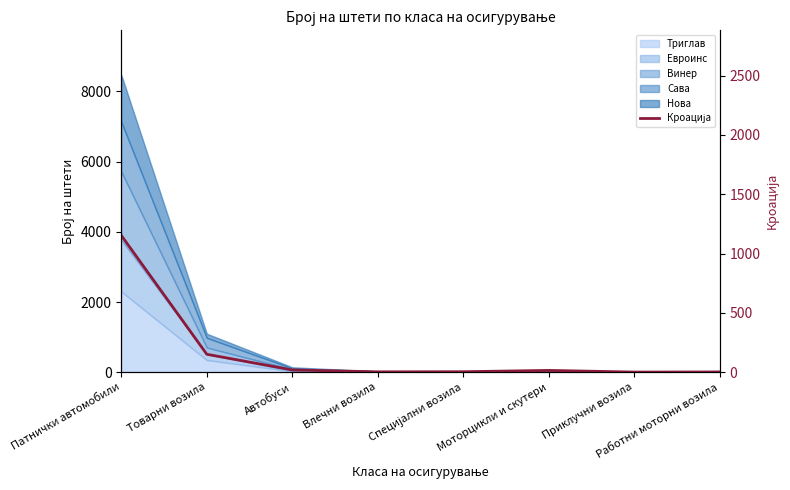

Where is the first local minimum?

Влечни возила